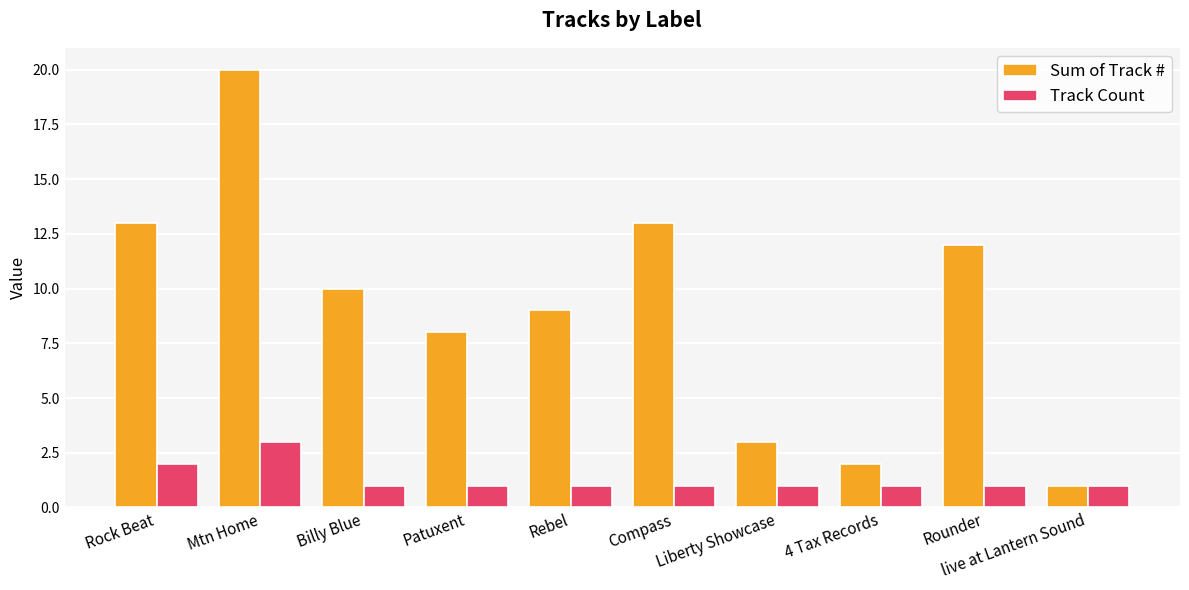

What is the label of the 3rd bar from the right?

4 Tax Records